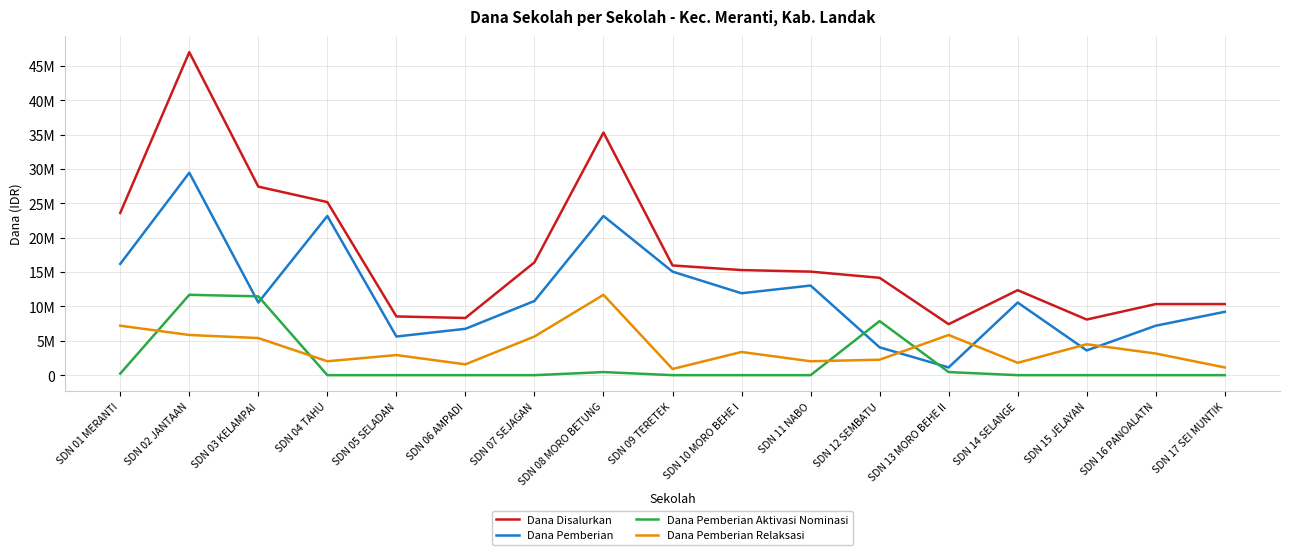

What is the label of the 1st point from the left?

SDN 01 MERANTI